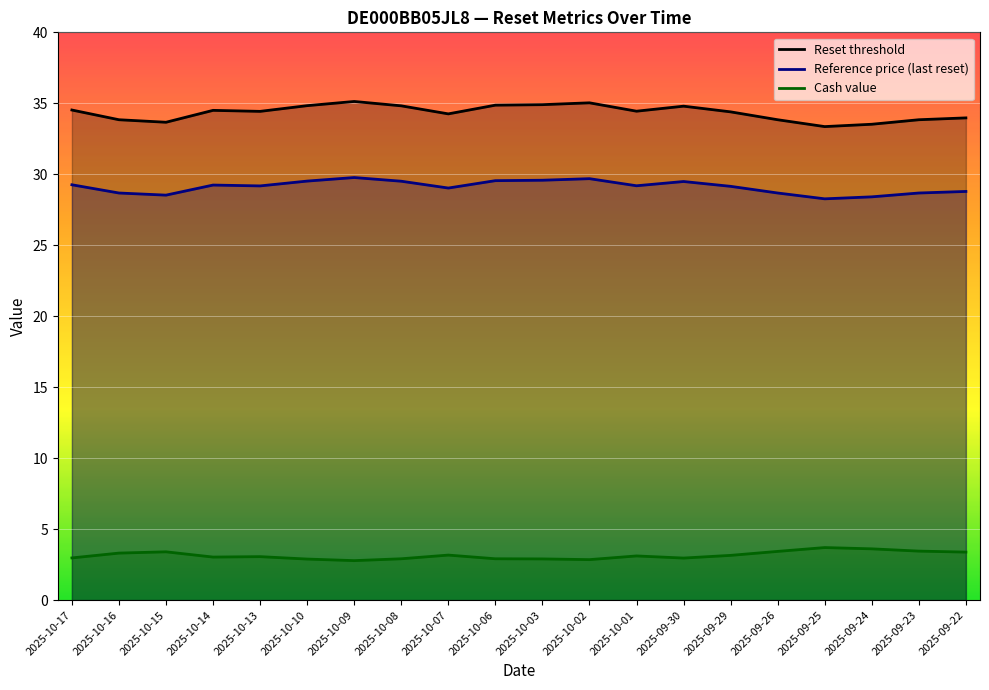

True or false: Cash value has a value of 0.9 at 2025-10-06.

False